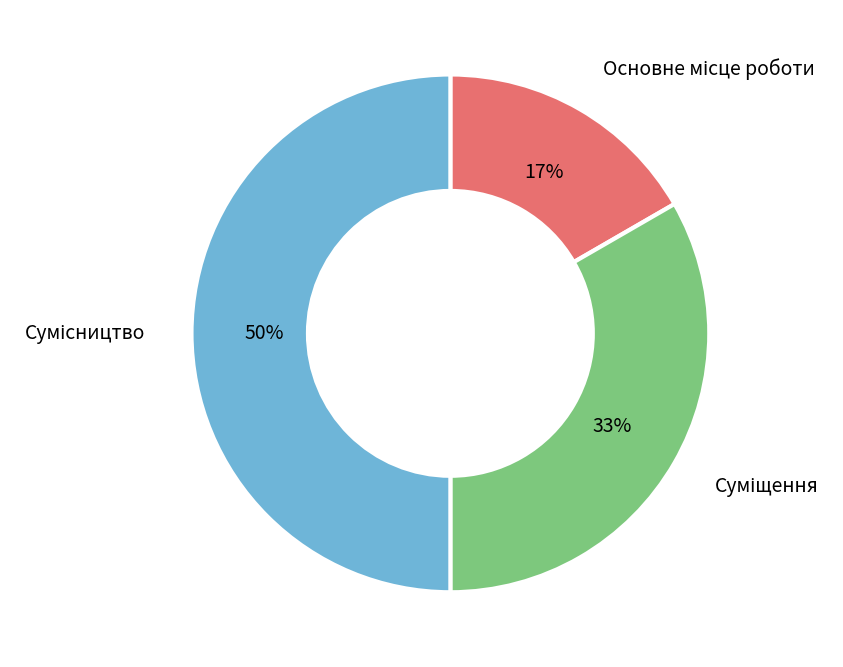

To the nearest percent, what is the difference between the largest and smallest slice percentages?

33%